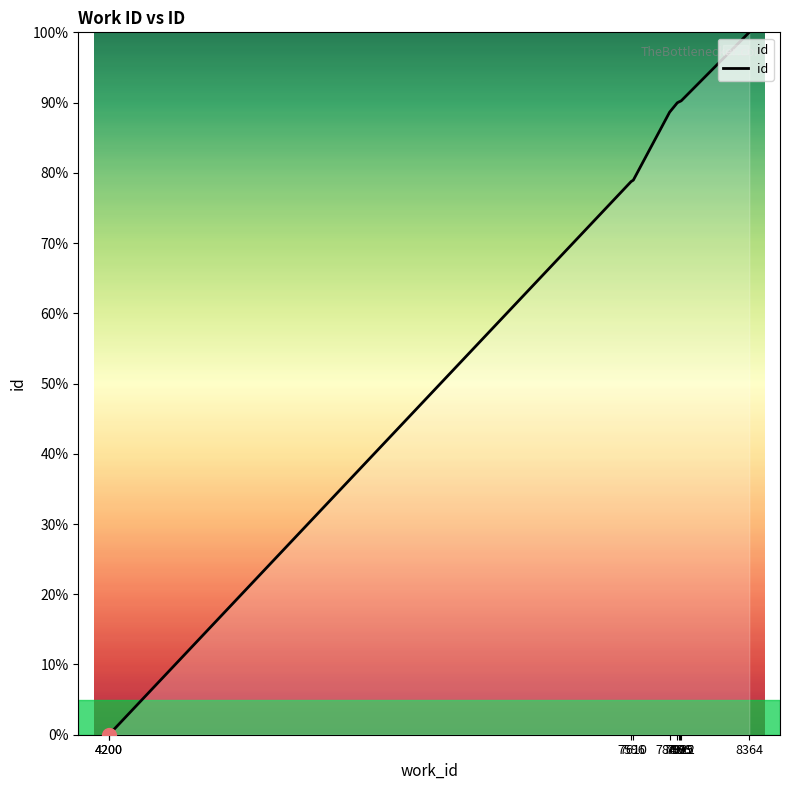

What is the sum of all values?

706.9